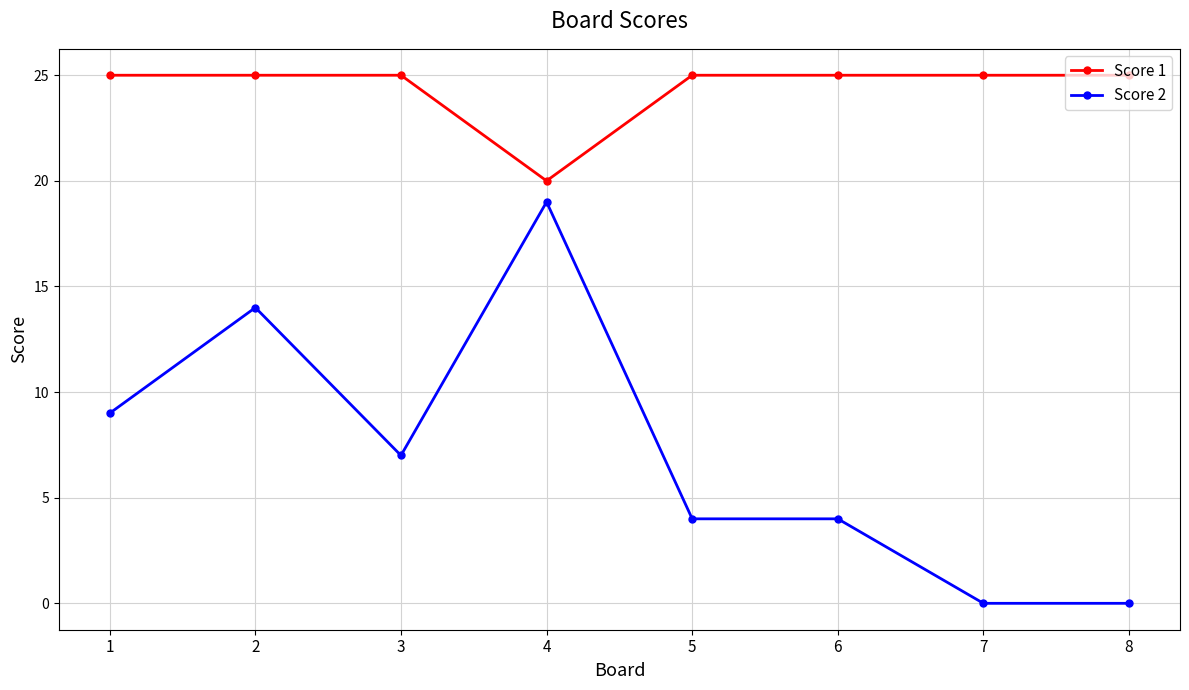

True or false: Score 2 and Score 1 intersect in this chart.

False